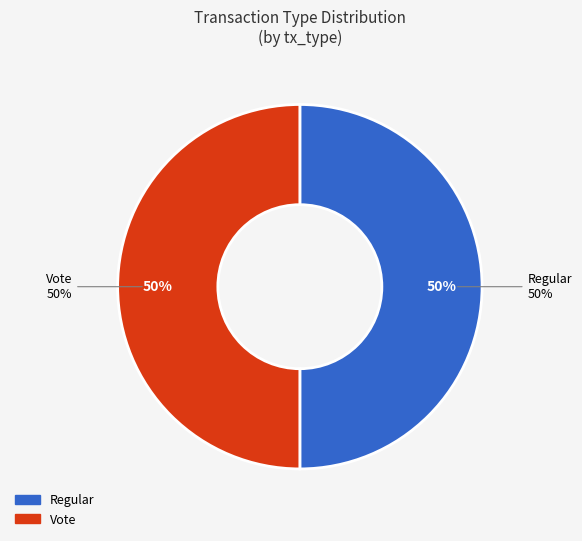

Which slice is the largest?

Vote